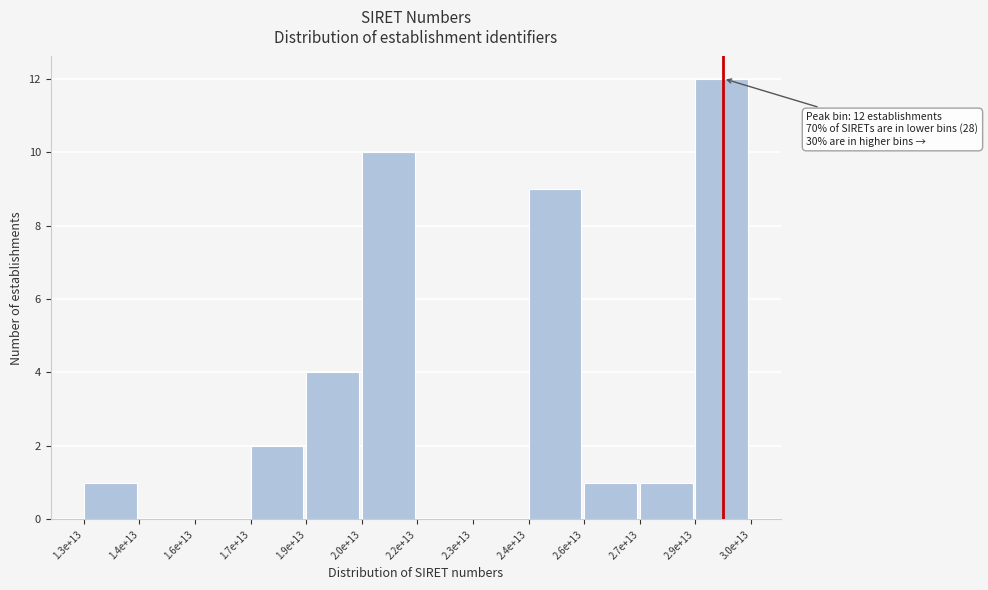

Reading left to right, what are all the values shown in this chart?

1.3e+13=1	1.4e+13=0	1.6e+13=0	1.7e+13=2	1.9e+13=4	2.0e+13=10	2.2e+13=0	2.3e+13=0	2.4e+13=9	2.6e+13=1	2.7e+13=1	2.9e+13=12